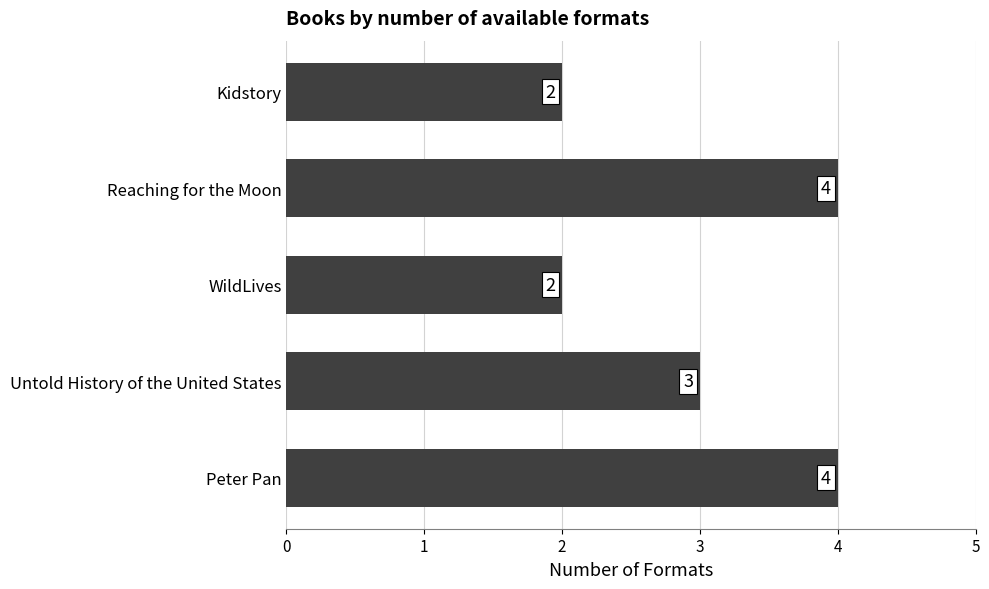

Reading top to bottom, transcribe all the data shown in this chart.

Kidstory=2	Reaching for the Moon=4	WildLives=2	Untold History of the United States=3	Peter Pan=4